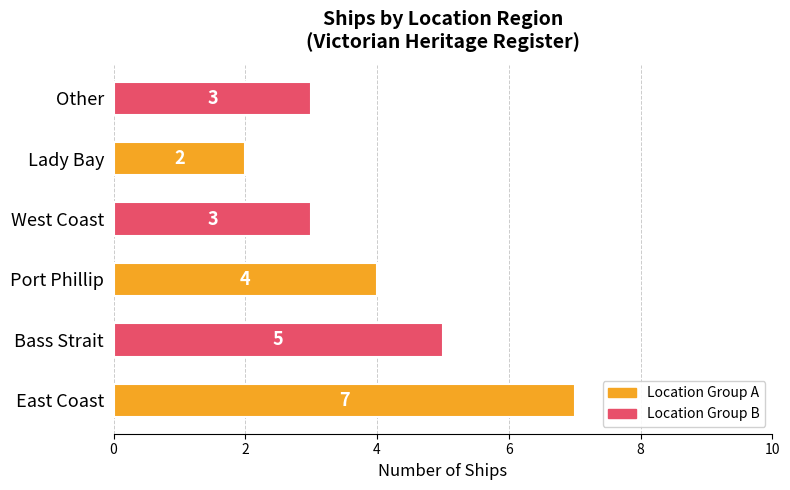

Approximately how many times larger is the value at Port Phillip compared to East Coast?

0.6